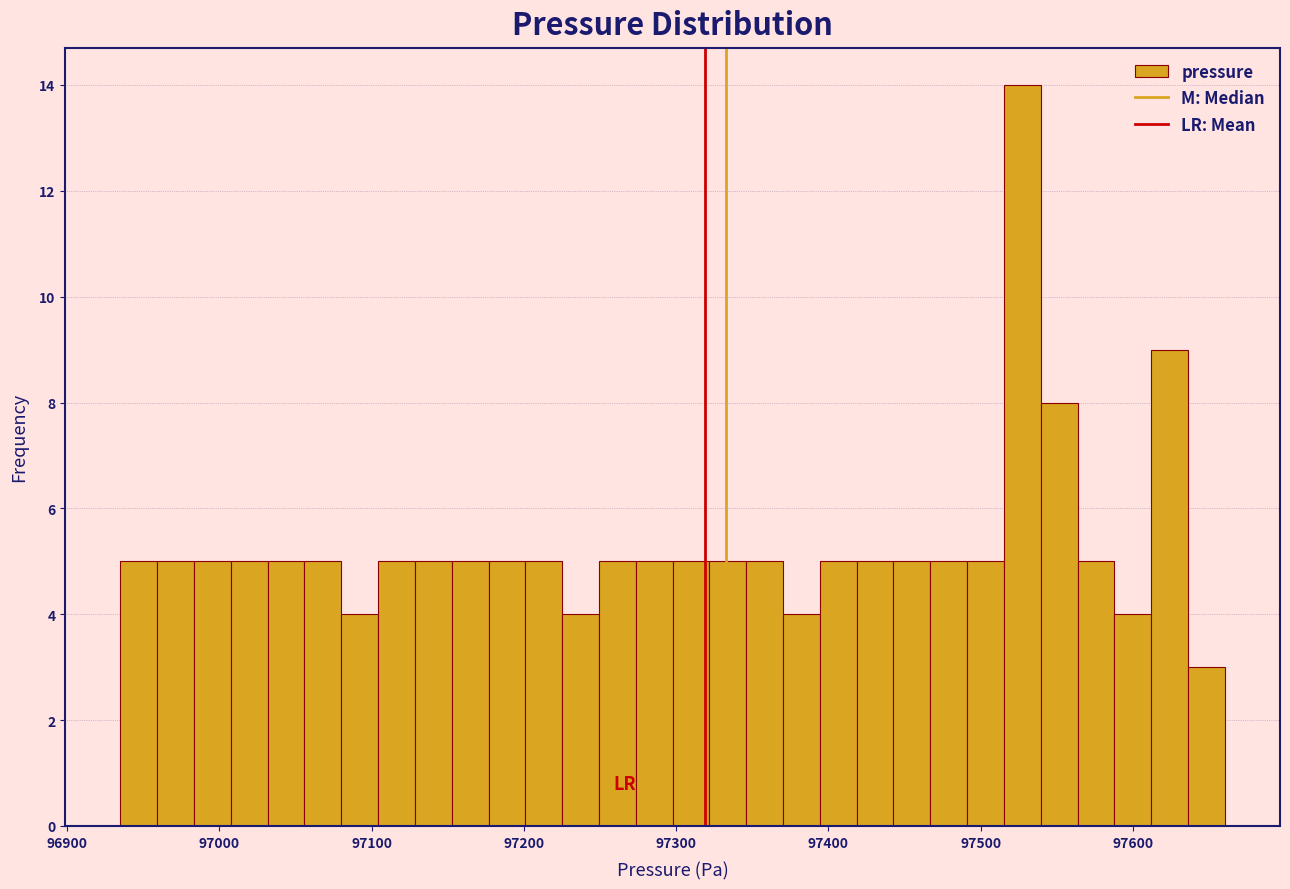

Read against the x-axis, roughly where is the centre of the tallest bar?

97530